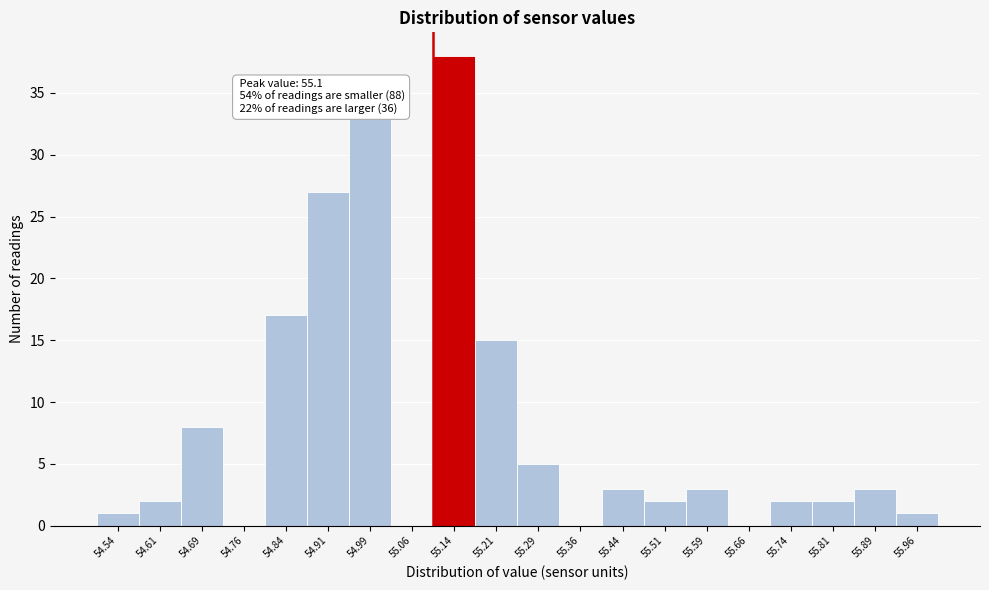

Over which range of the x-axis is the bar tallest?

55.100 to 55.175